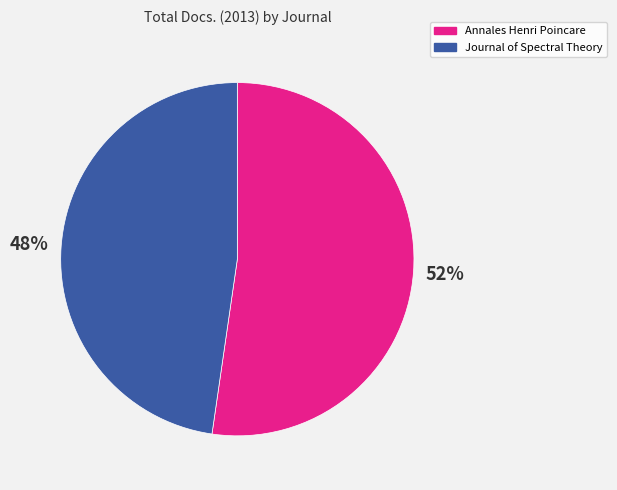

What percentage is the Journal of Spectral Theory slice, to the nearest percent?

48%